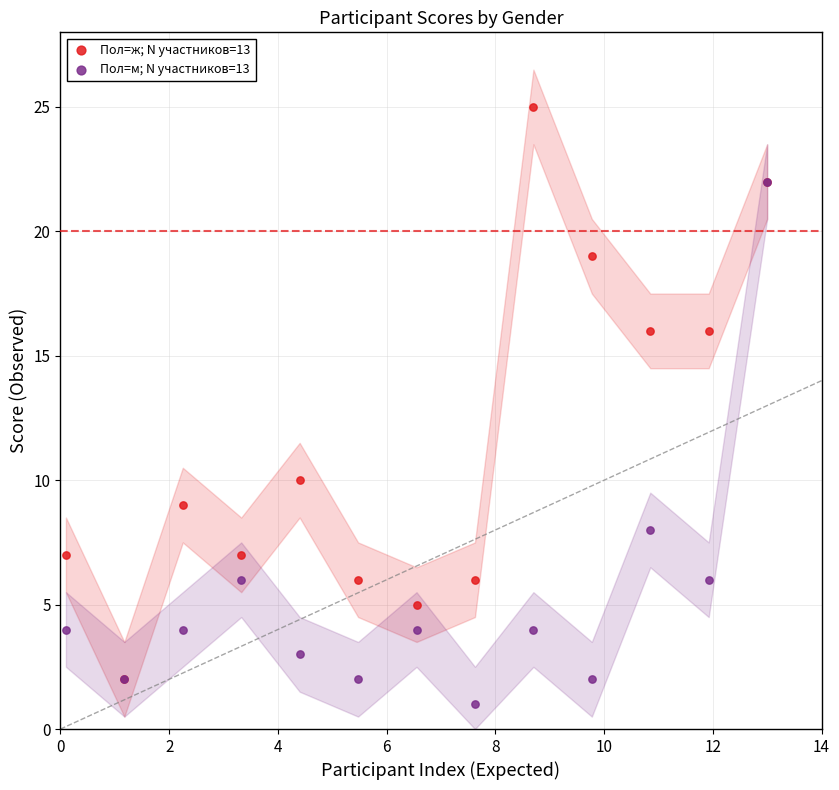

What are all the series names shown in the legend?

Пол=ж; N участников=13, Пол=м; N участников=13